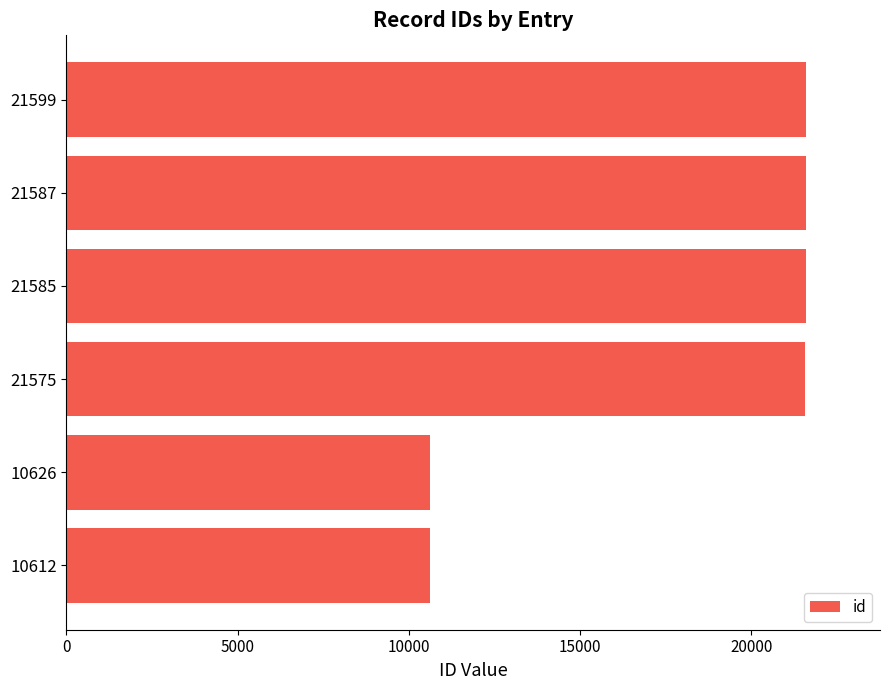

What is the average value?

17931